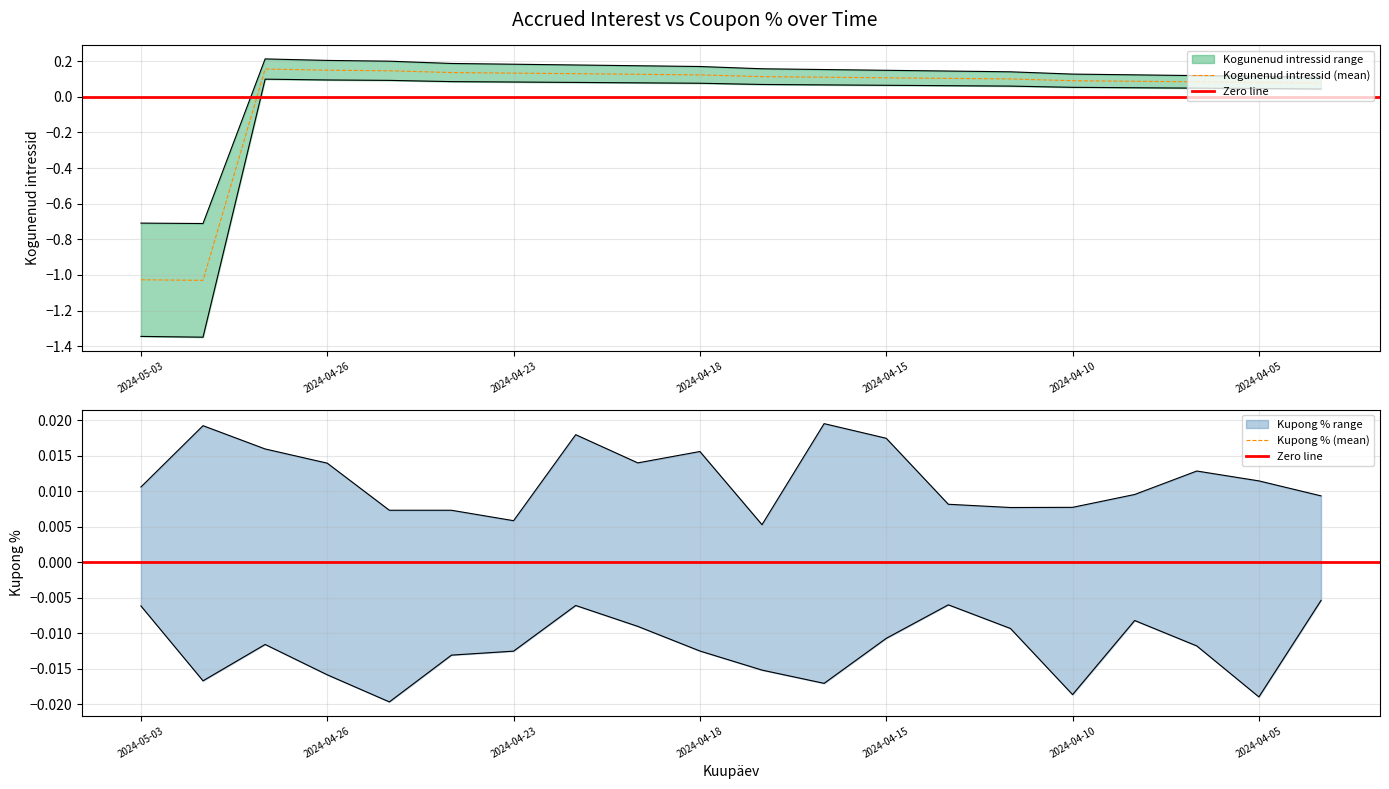

Rank the categories by value from lowest to highest.

2024-05-02, 2024-05-03, 2024-04-04, 2024-04-05, 2024-04-08, 2024-04-09, 2024-04-10, 2024-04-11, 2024-04-12, 2024-04-15, 2024-04-16, 2024-04-17, 2024-04-18, 2024-04-19, 2024-04-22, 2024-04-23, 2024-04-24, 2024-04-25, 2024-04-26, 2024-04-29